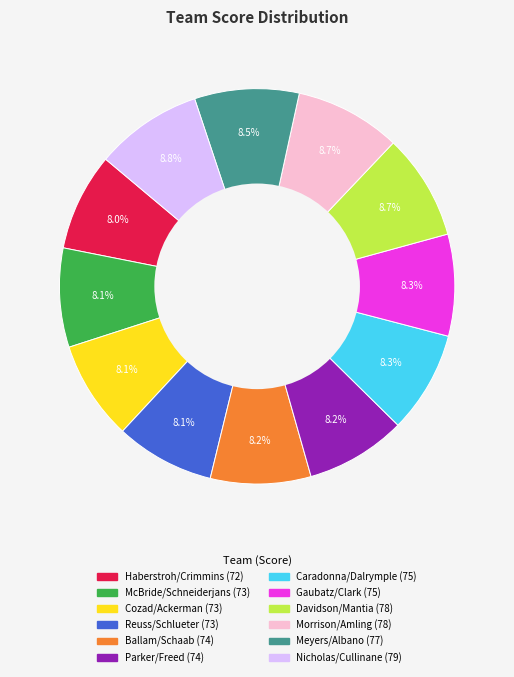

Is there any slice that represents more than half of the pie?

No